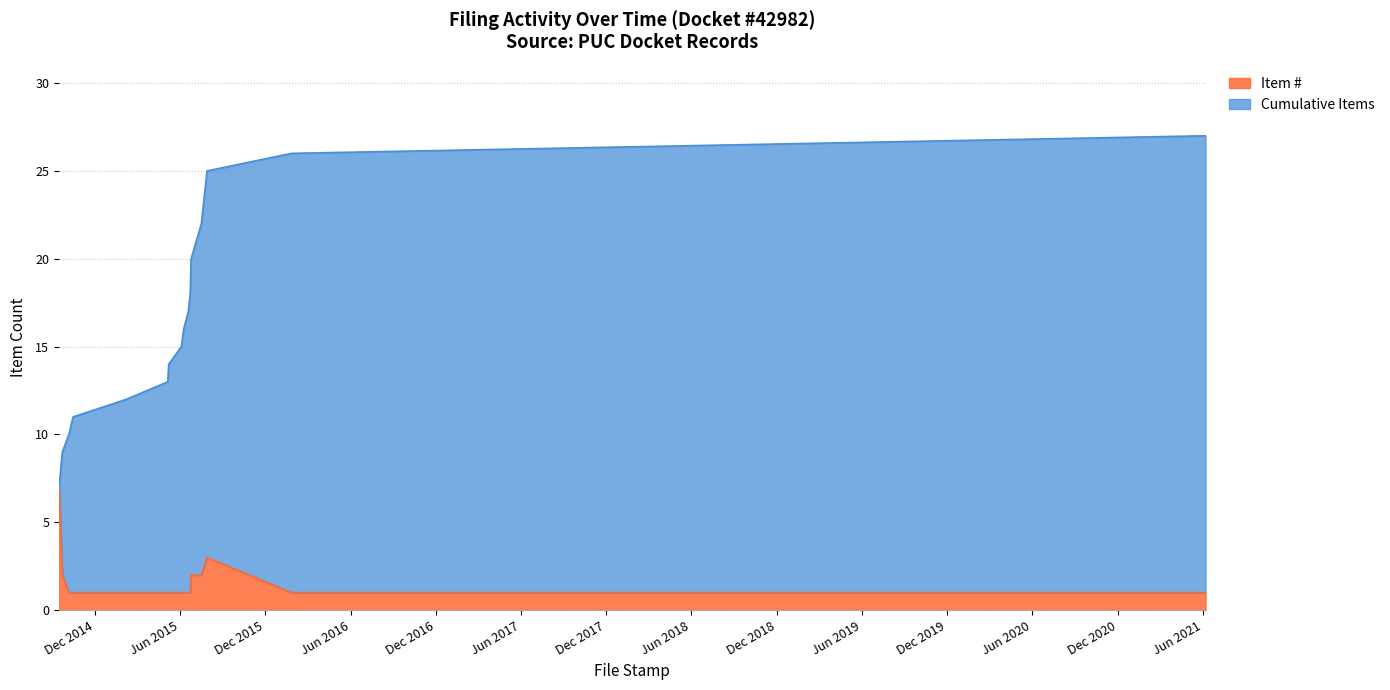

What are all the series names shown in the legend?

Item #, Cumulative Items